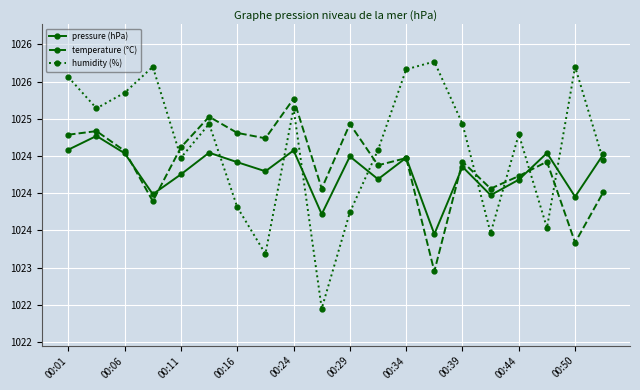

True or false: pressure (hPa) has more than 0 interior local peaks.

True